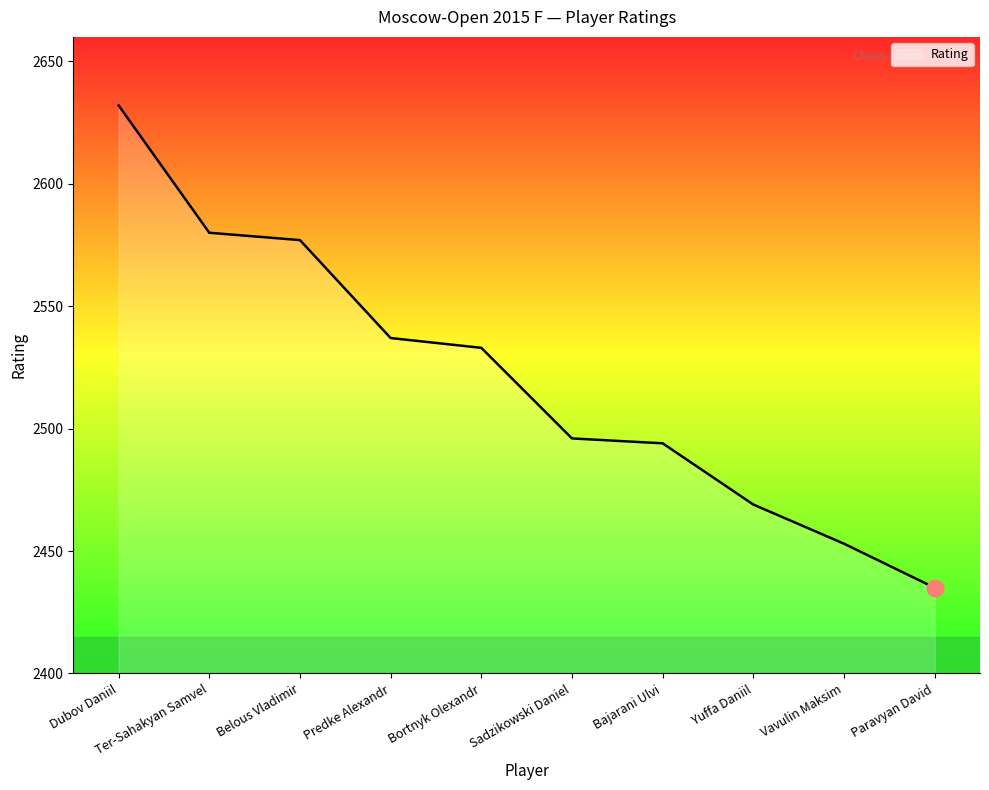

Which label corresponds to the smallest value in the chart?

Paravyan David